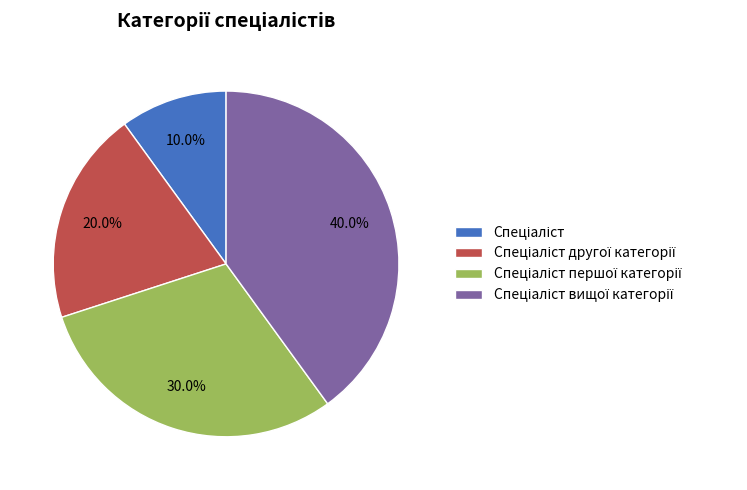

Is there any slice that represents more than half of the pie?

No